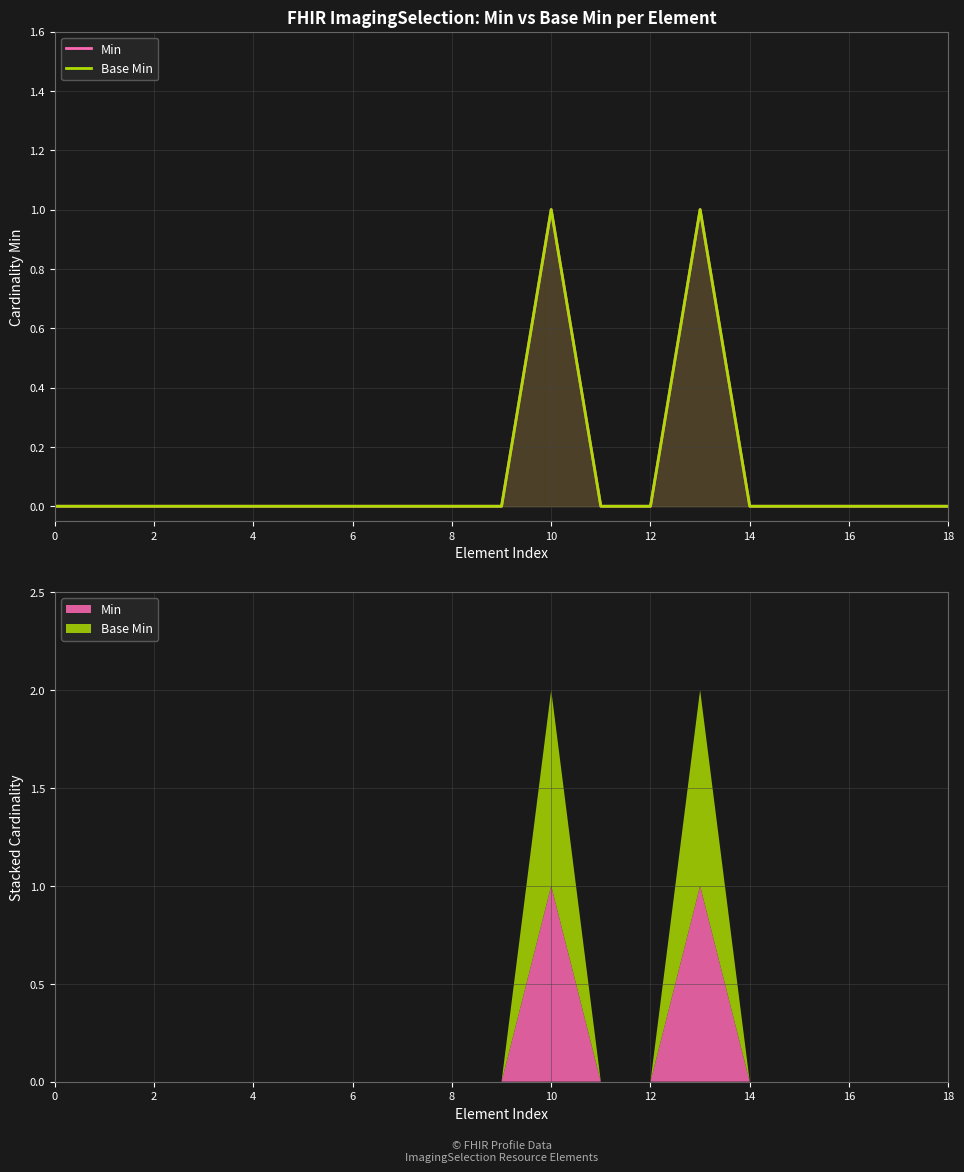

Reading right to left, what are all the values shown in this chart?

Min: 0	0	0	0	0	1	0	0	1	0	0	0	0	0	0	0	0	0	0
Base Min: 0	0	0	0	0	1	0	0	1	0	0	0	0	0	0	0	0	0	0